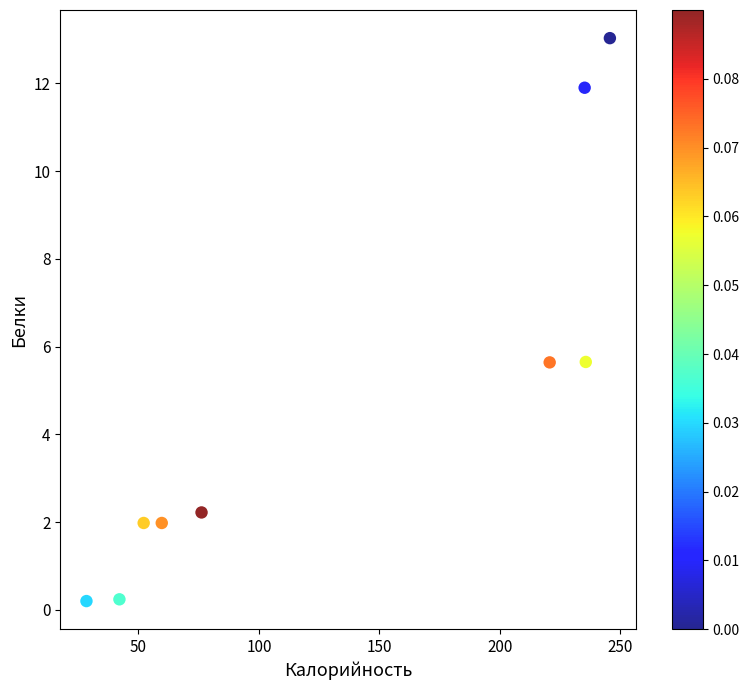

What is the range of Y values (max minus min)?

12.8